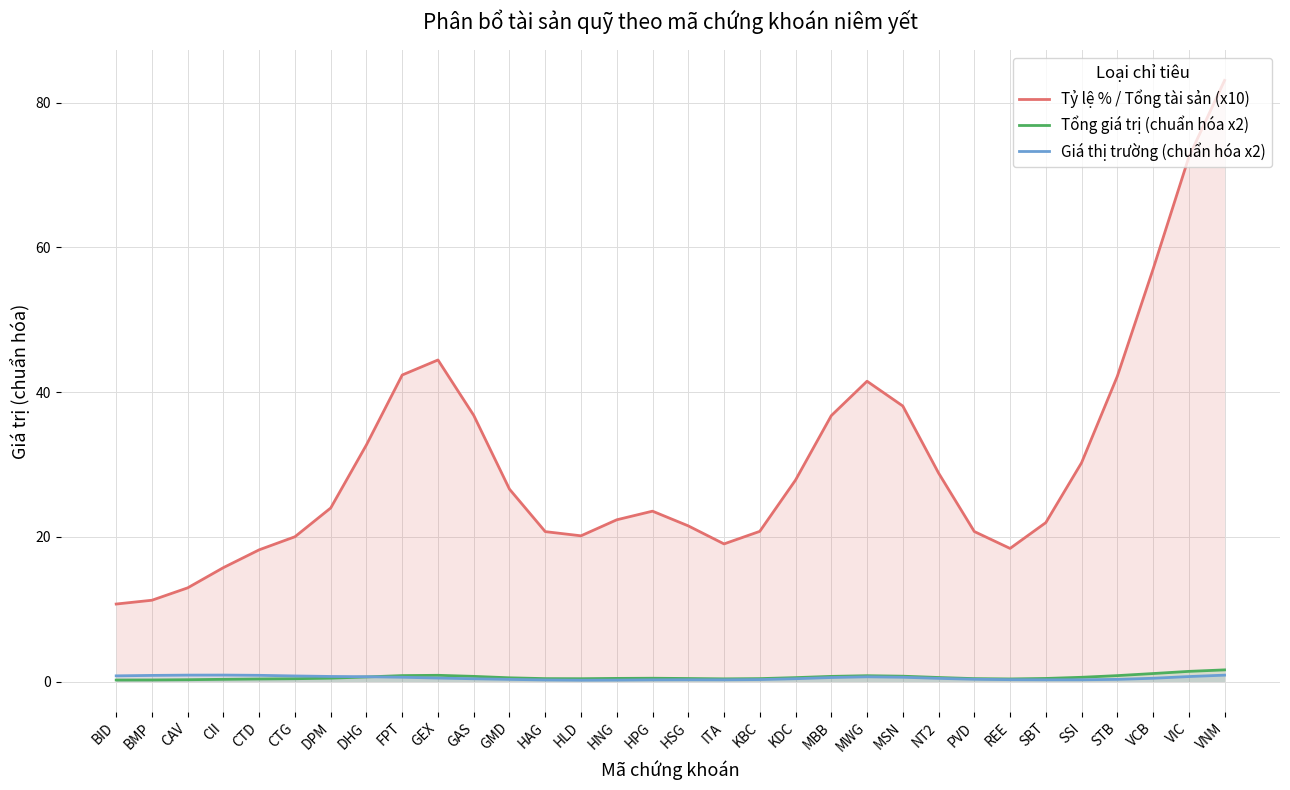

True or false: Tỷ lệ % / Tổng tài sản (x10) has more than 2 points higher than both neighbors.

True